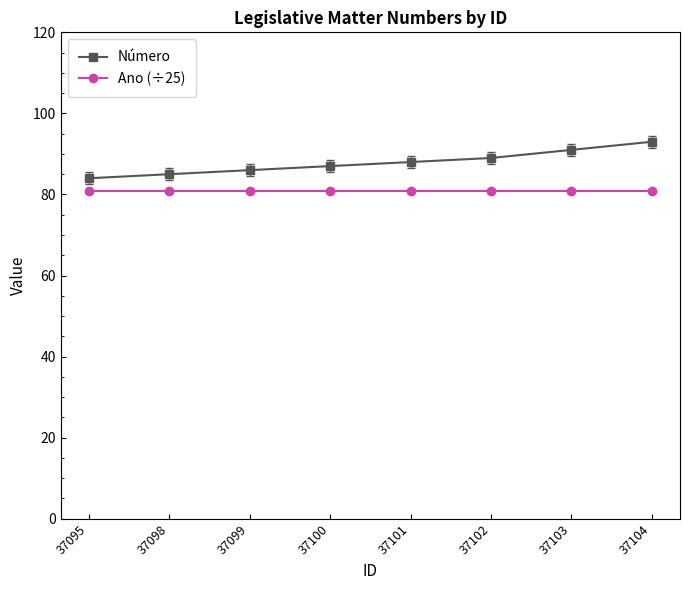

True or false: Número and Ano (÷25) cross at least once.

False